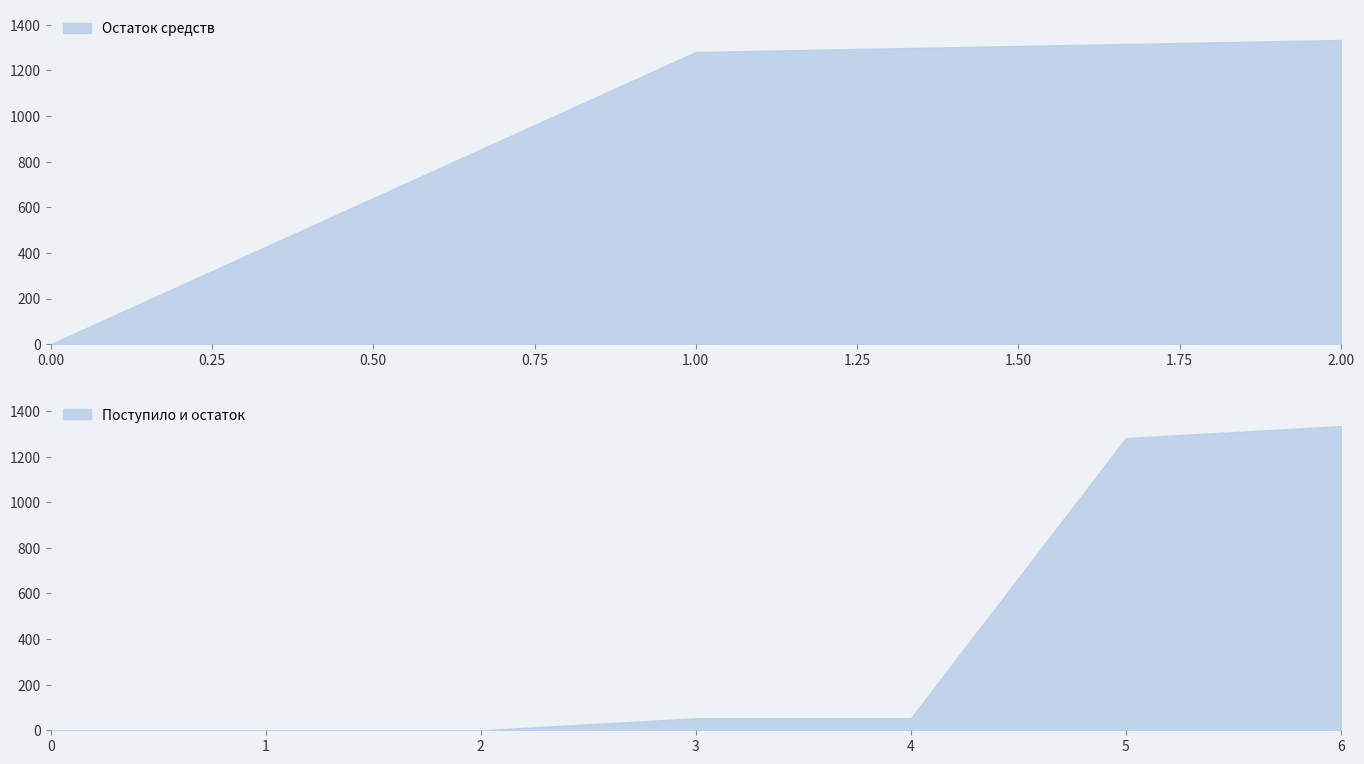

How many positive values does the Остаток средств series have?

2